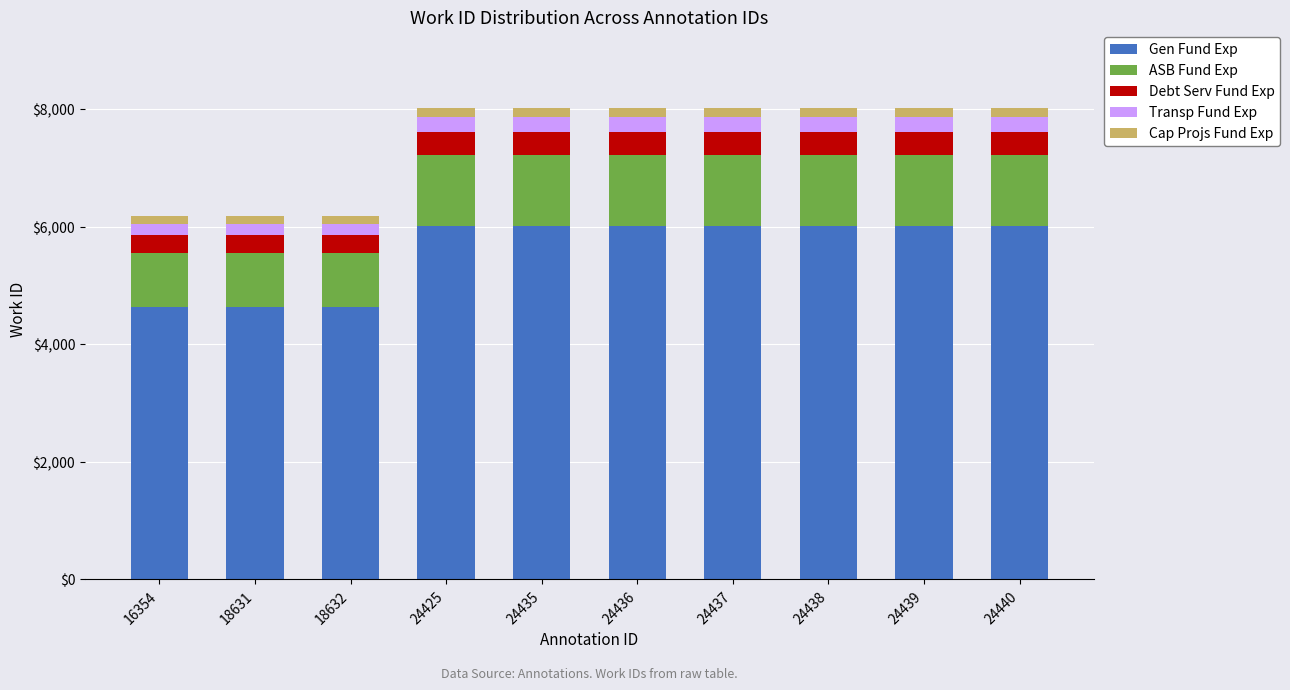

How many data points does each series have?

10